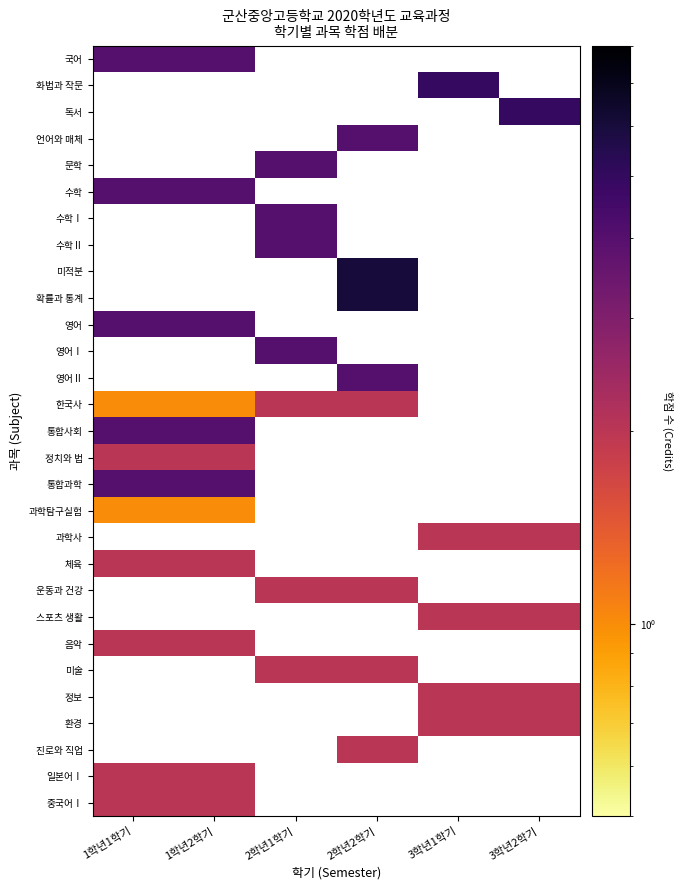

How many series are shown in this chart?

29